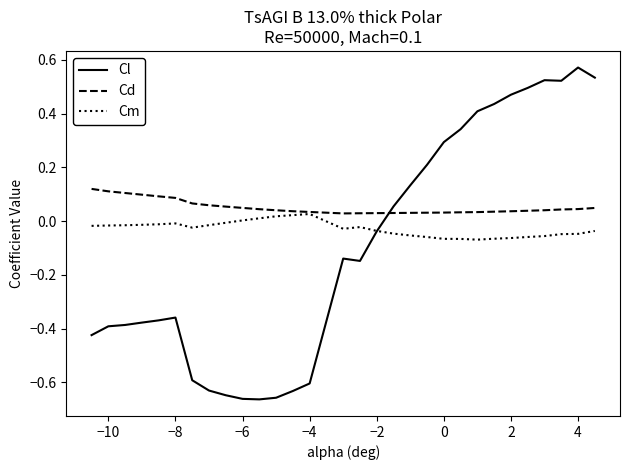

At how many categories does at least one series exceed 0?

30